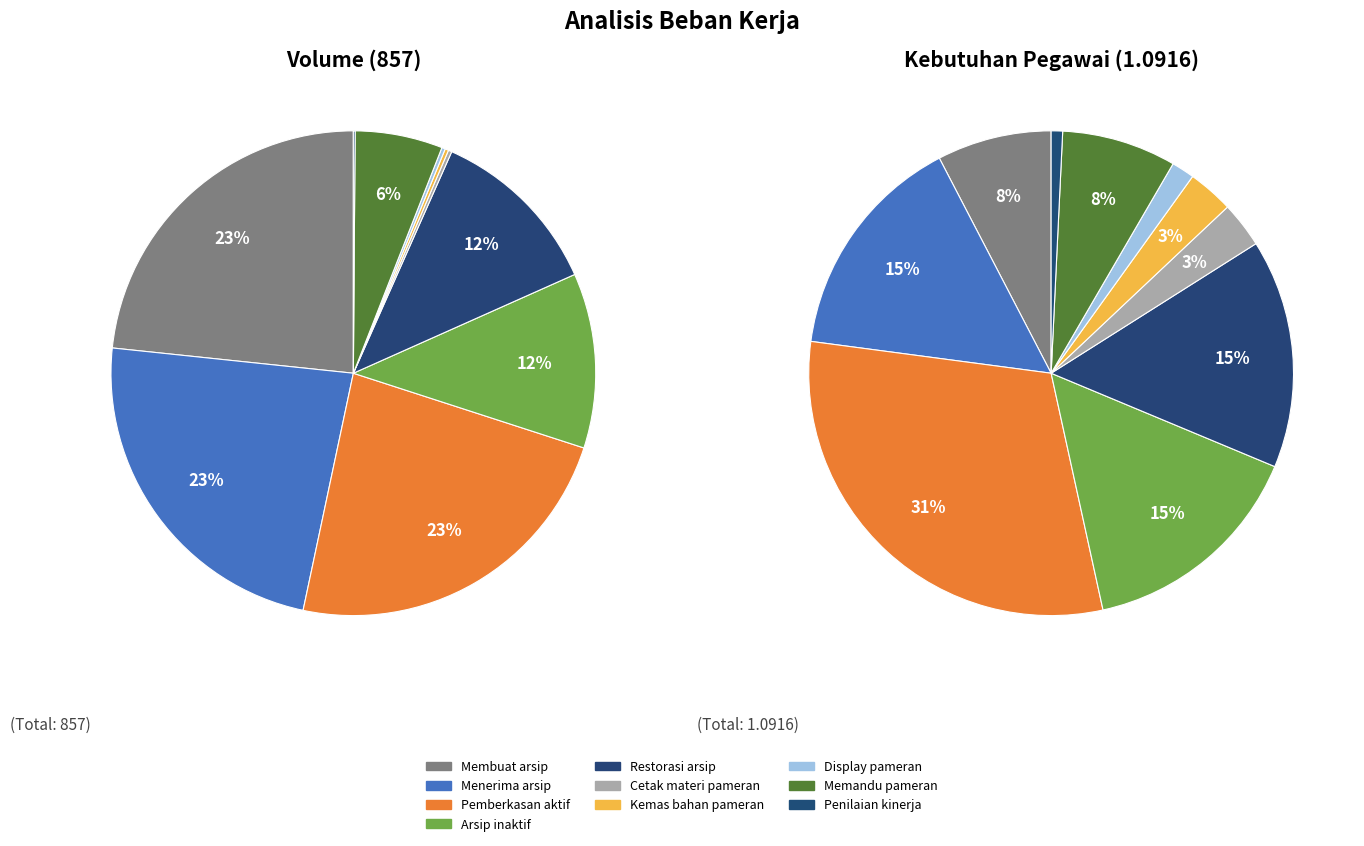

Do Melaksanakan display pameran and Melakukan pemberkasan arsip aktif together represent more than half of the pie?

No